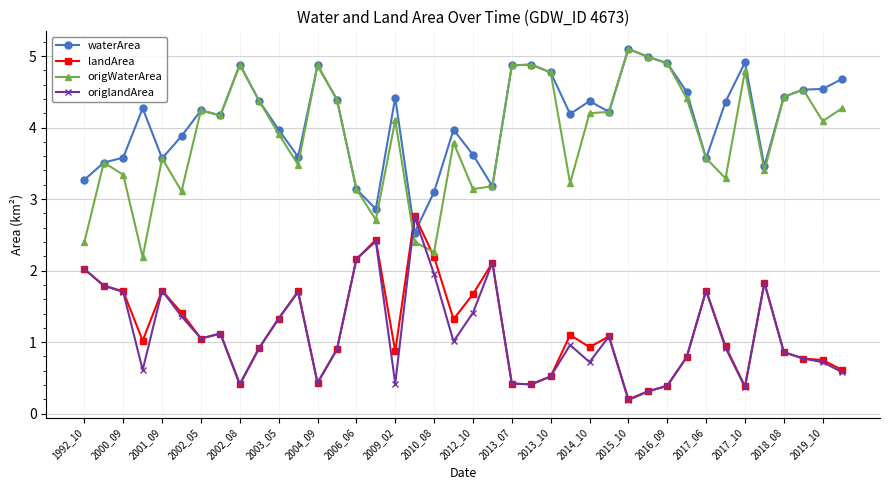

In waterArea, how many points are lower than both neighbors (excluding endpoints)?

10